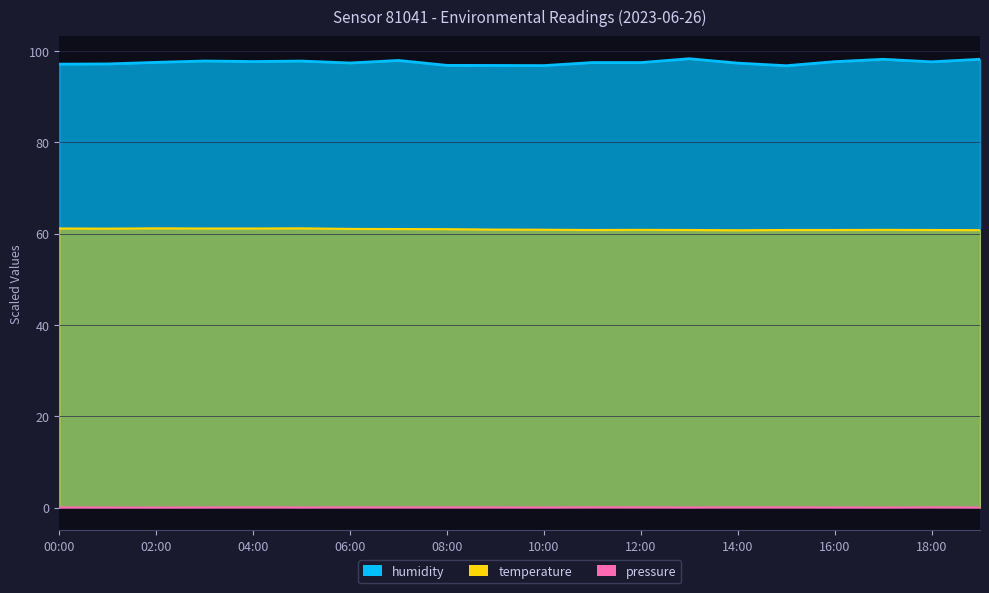

The value of temperature at 16:00 is 41.4. True or false?

False